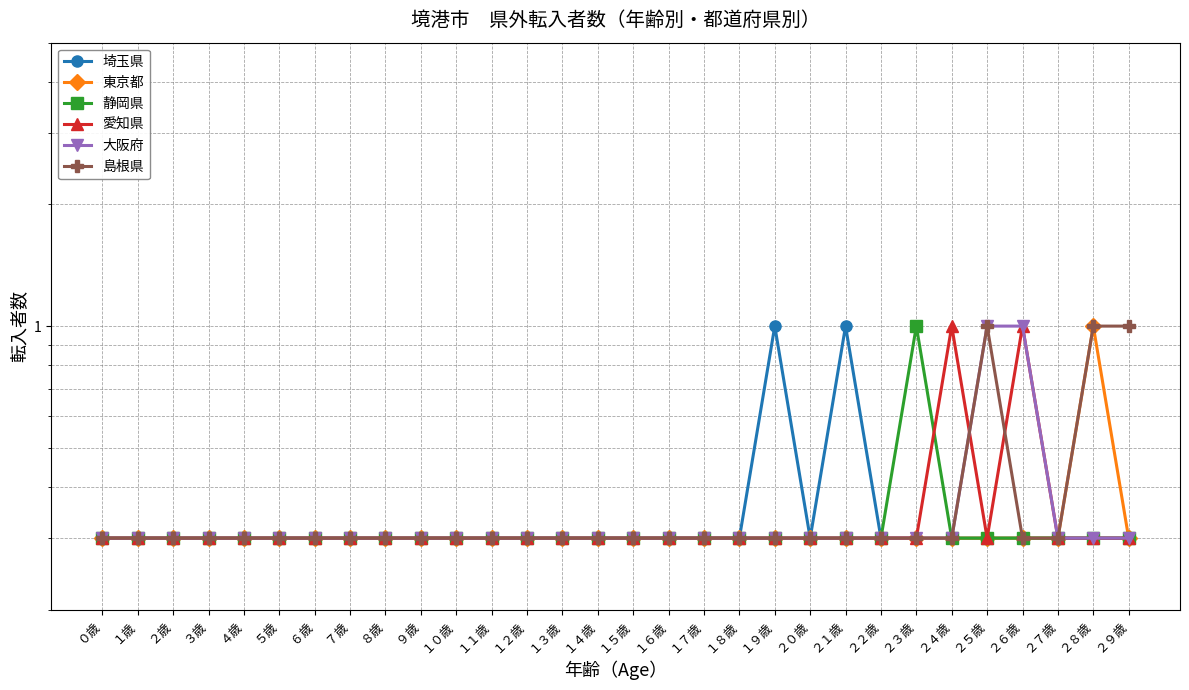

Which category has the lowest value in the 愛知県 series?

０歳